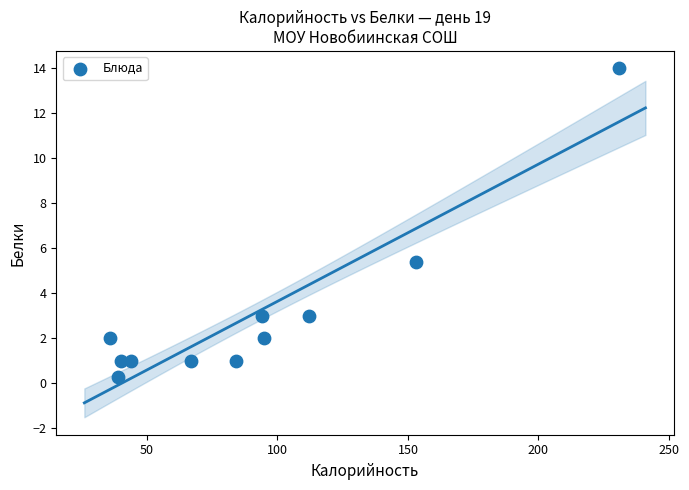

What is the range of X values (max minus min)?

195.0